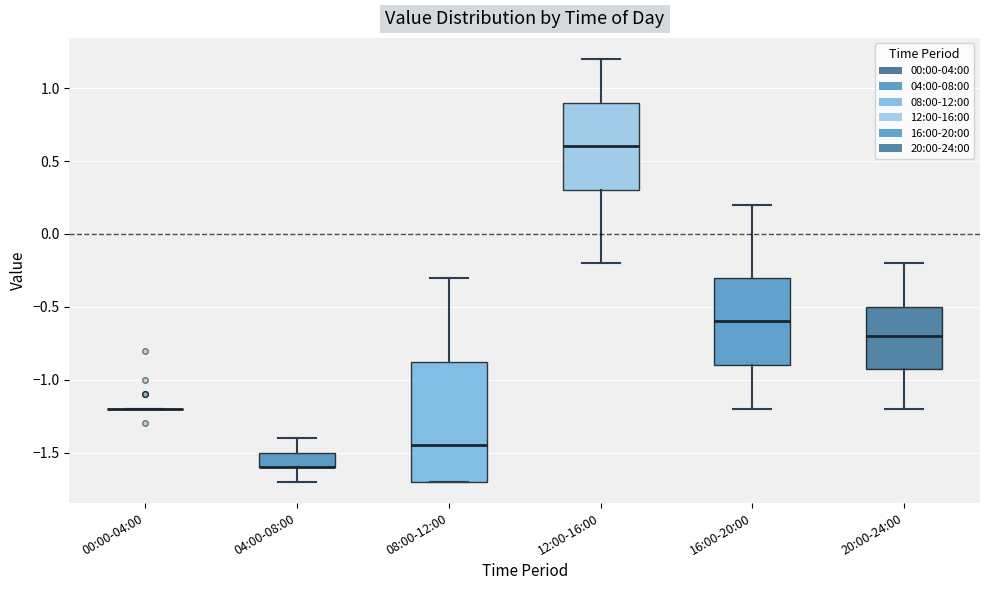

Reading left to right, read every box against the y-axis: the position of its median line, the range the box covers, and the ends of its whiskers. The values are not printed on the chart, so give them approximately, as read against the axis.

00:00-04:00: box collapsed to a line at -1.20, whiskers -1.20 to -1.20
04:00-08:00: median -1.60 (drawn on the box's lower edge), box -1.60 to -1.50, whiskers -1.70 to -1.40
08:00-12:00: median -1.45, box -1.70 to -0.85, whiskers -1.70 to -0.30
12:00-16:00: median 0.60, box 0.30 to 0.90, whiskers -0.20 to 1.20
16:00-20:00: median -0.60, box -0.90 to -0.30, whiskers -1.20 to 0.20
20:00-24:00: median -0.70, box -0.90 to -0.50, whiskers -1.20 to -0.20